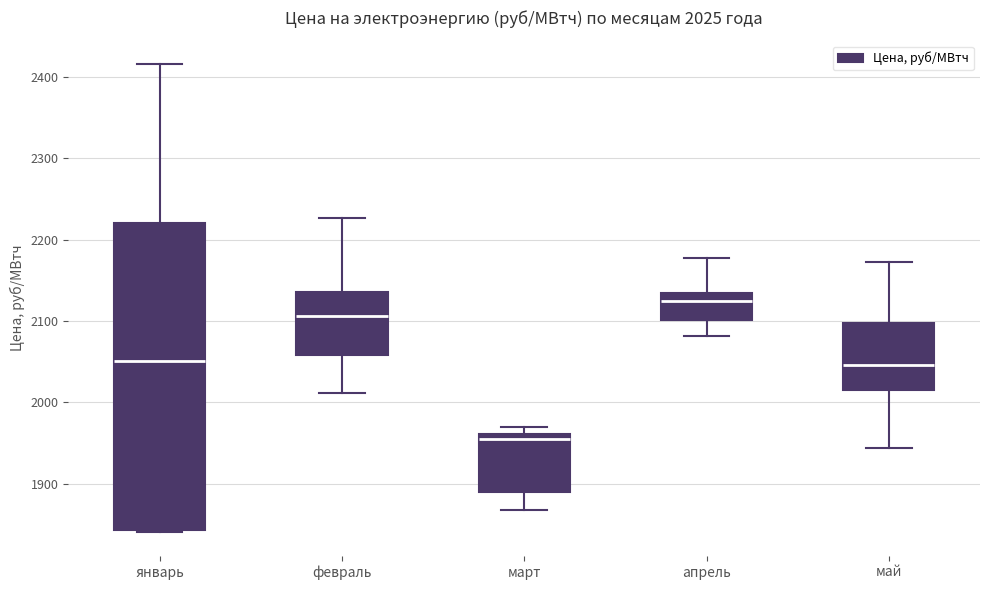

Which box has the highest median line?

апрель